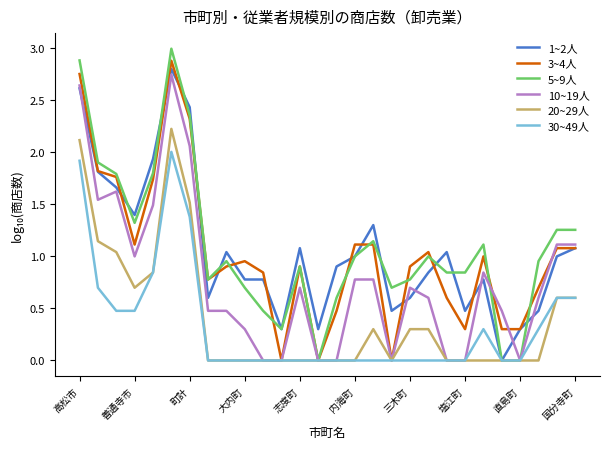

Which series has the largest range (max minus min)?

5~9人